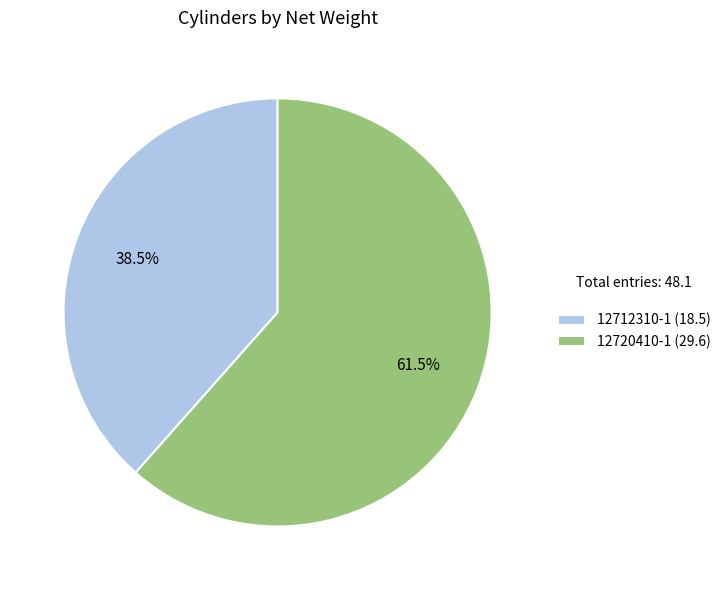

Which slice represents more than half of the pie?

12720410-1